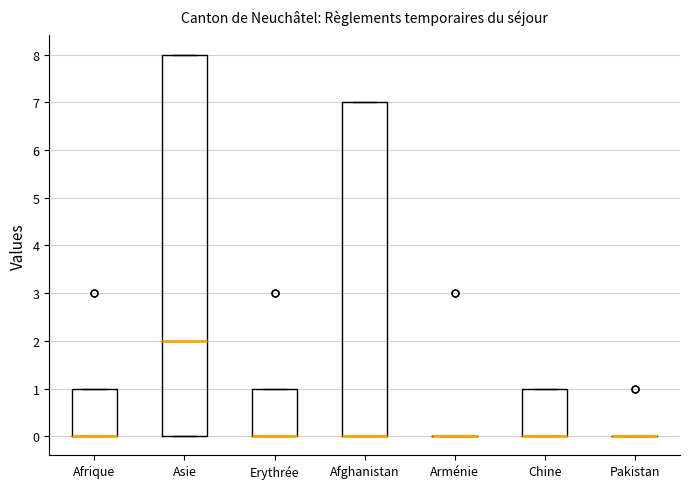

Reading left to right, read every box against the y-axis: the position of its median line, the range the box covers, and the ends of its whiskers. The values are not printed on the chart, so give them approximately, as read against the axis.

Afrique: median 0 (drawn on the box's lower edge), box 0 to 1, whiskers 0 to 1
Asie: median 2, box 0 to 8, whiskers 0 to 8
Erythrée: median 0 (drawn on the box's lower edge), box 0 to 1, whiskers 0 to 1
Afghanistan: median 0 (drawn on the box's lower edge), box 0 to 7, whiskers 0 to 7
Arménie: box collapsed to a line at 0, whiskers 0 to 0
Chine: median 0 (drawn on the box's lower edge), box 0 to 1, whiskers 0 to 1
Pakistan: box collapsed to a line at 0, whiskers 0 to 0